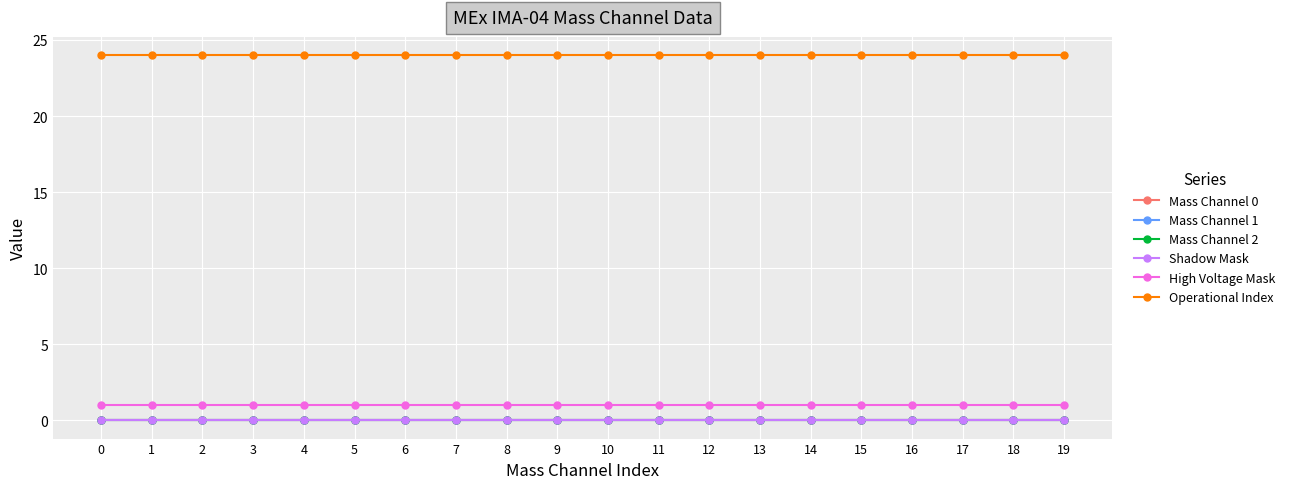

What is the value of the High Voltage Mask point at the 16th from the left?

1